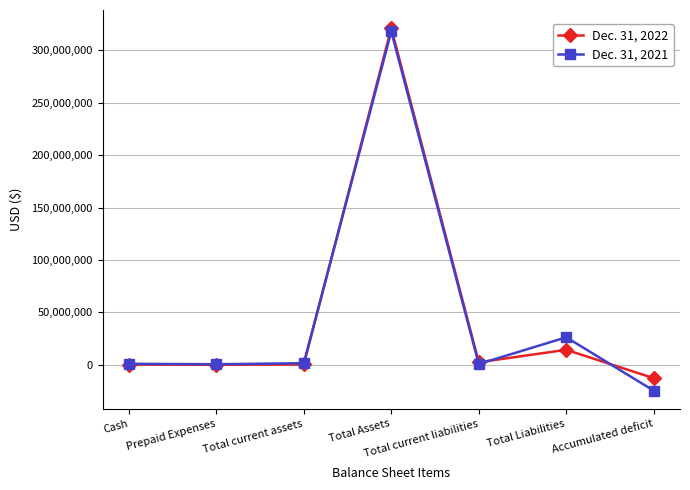

What is the value of the Dec. 31, 2021 point at the 5th from the left?

780704